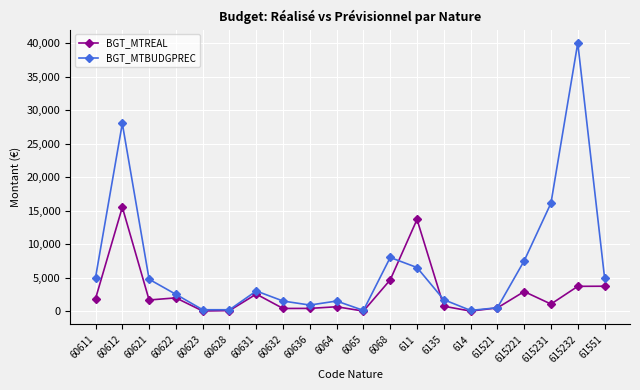

Which category has the highest value in the BGT_MTBUDGPREC series?

615232